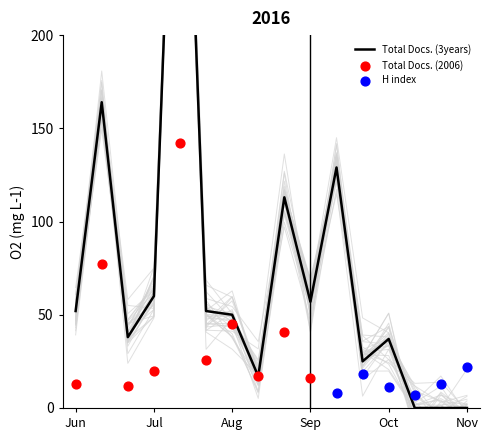

Is the value of Total Docs. (2006) at 4 greater than the value of H index at 13?

Yes